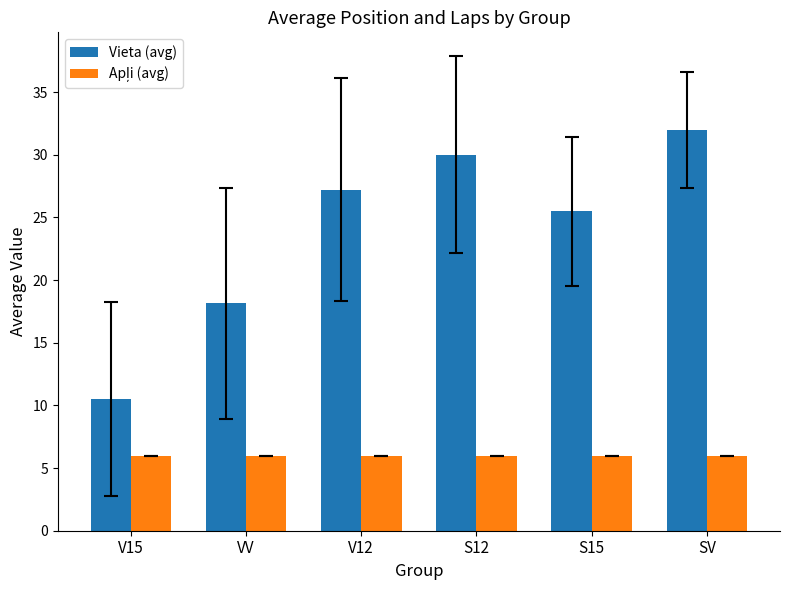

Which series has the largest total across all categories?

Vieta (avg)